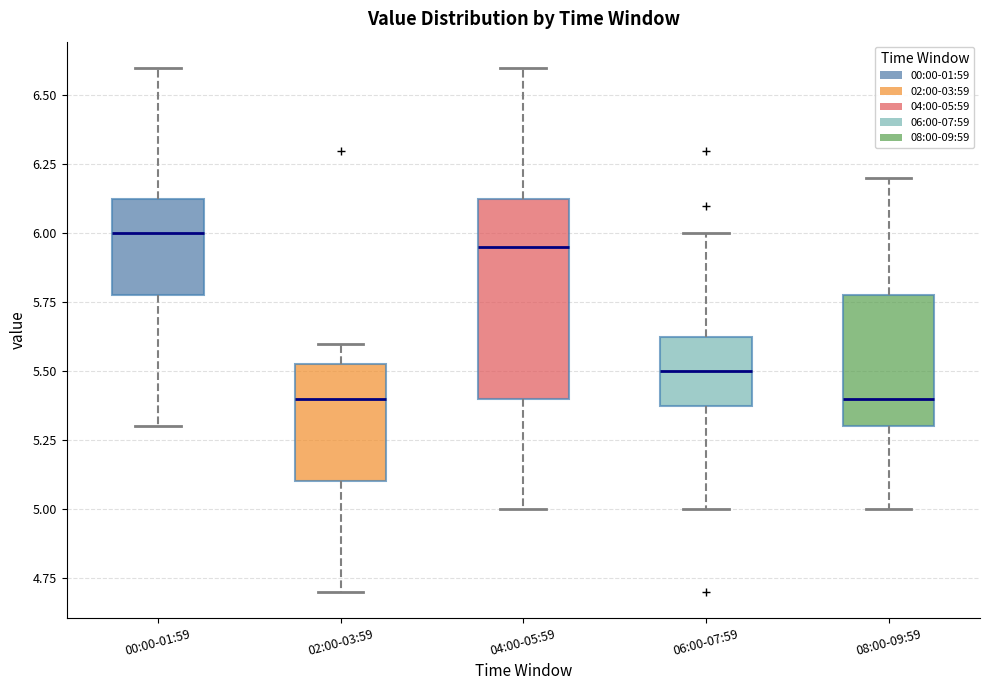

Reading left to right, read every box against the y-axis: the position of its median line, the range the box covers, and the ends of its whiskers. The values are not printed on the chart, so give them approximately, as read against the axis.

00:00-01:59: median 6.00, box 5.80 to 6.15, whiskers 5.30 to 6.60
02:00-03:59: median 5.40, box 5.10 to 5.55, whiskers 4.70 to 5.60
04:00-05:59: median 5.95, box 5.40 to 6.15, whiskers 5.00 to 6.60
06:00-07:59: median 5.50, box 5.40 to 5.65, whiskers 5.00 to 6.00
08:00-09:59: median 5.40, box 5.30 to 5.80, whiskers 5.00 to 6.20